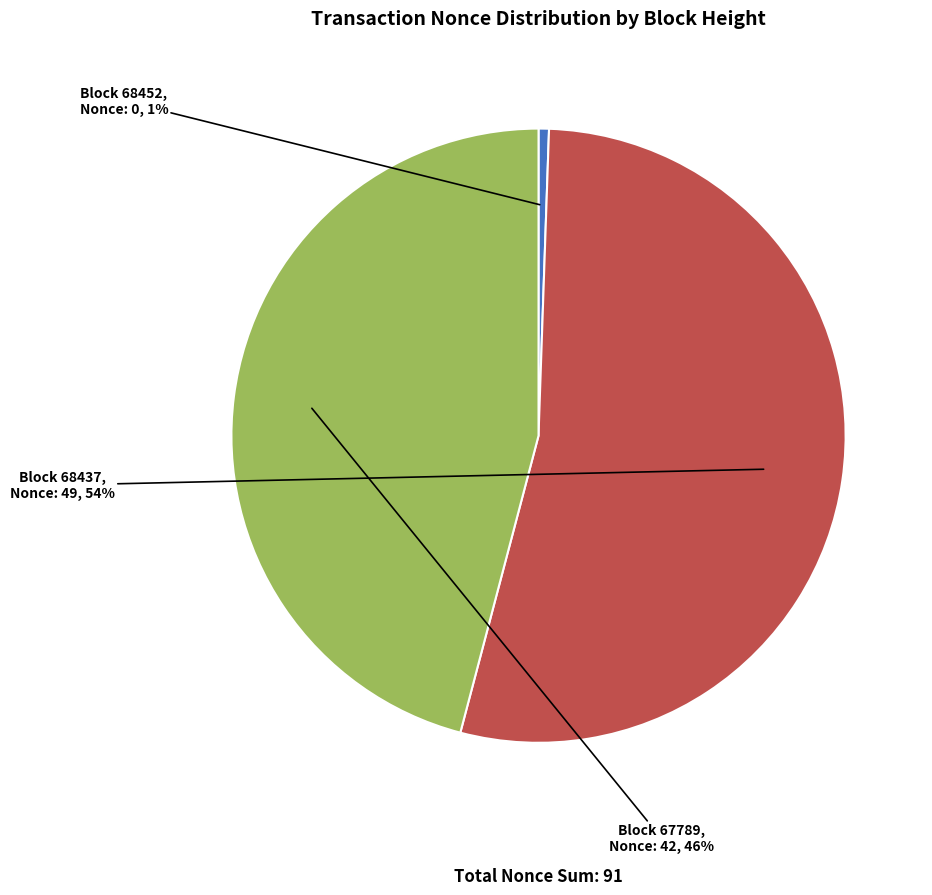

To the nearest percent, what is the average slice percentage?

33%